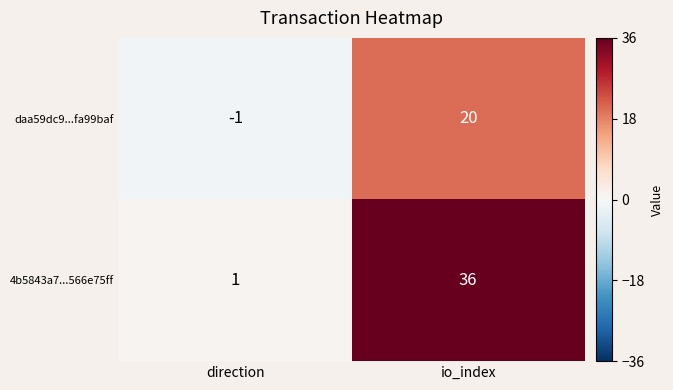

What is the maximum value shown in the chart?

36